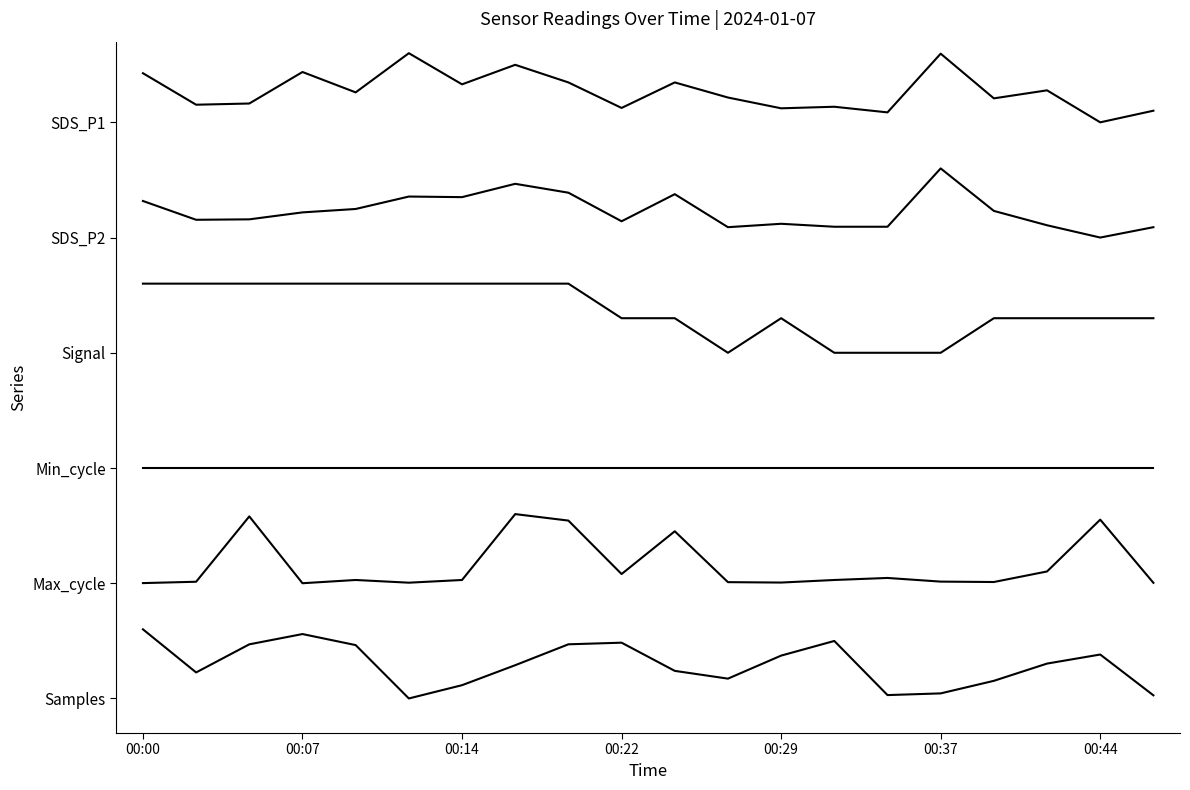

Does the chart have visible grid lines?

No